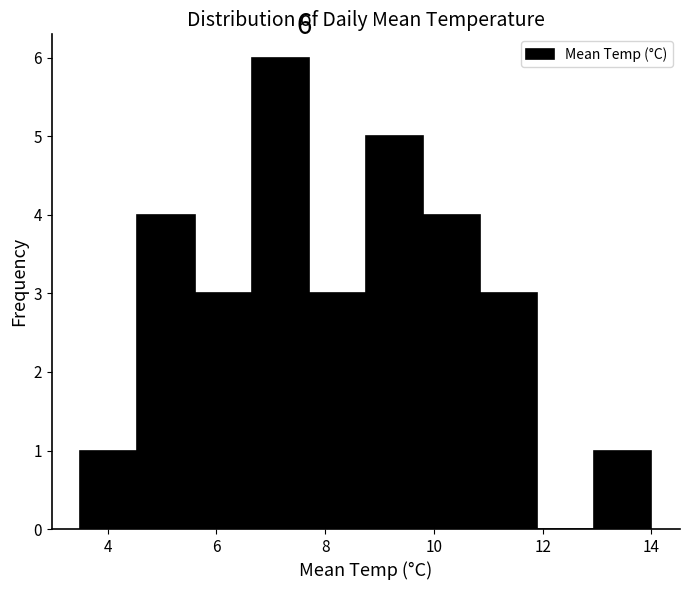

Which range on the x-axis has the tallest bar?

6.65 to 7.70